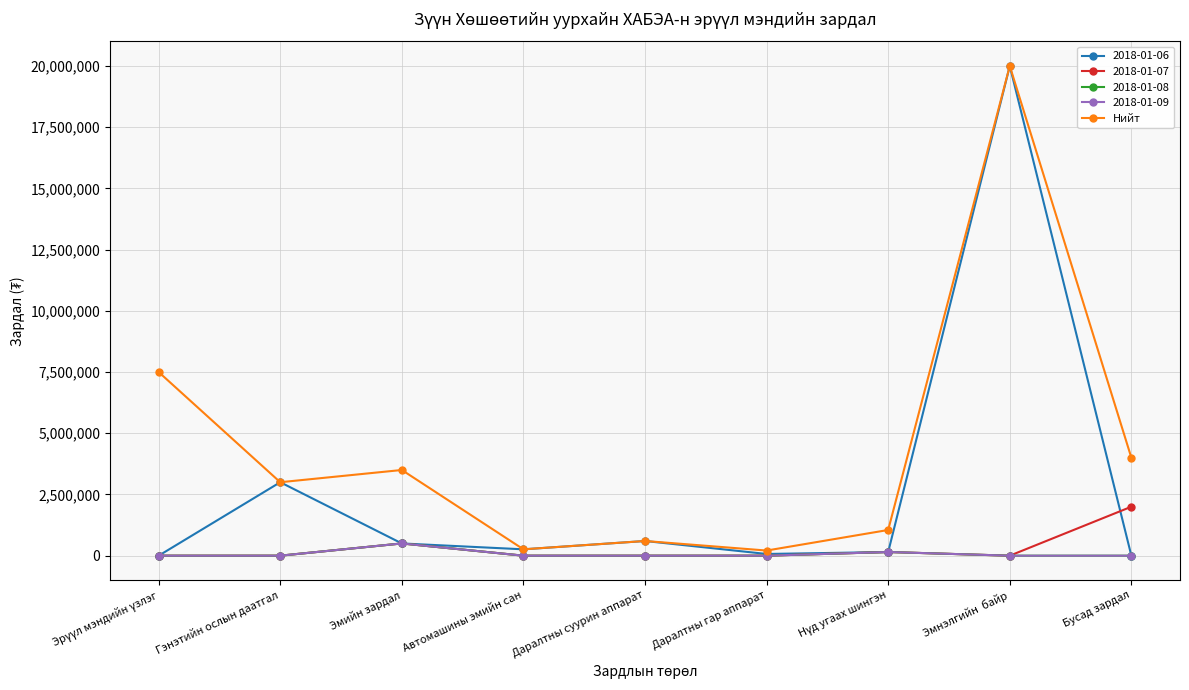

Reading left to right, list all the values displayed in this chart.

7500000	3000000	3500000	260000	600000	210000	1050000	20000000	4000000